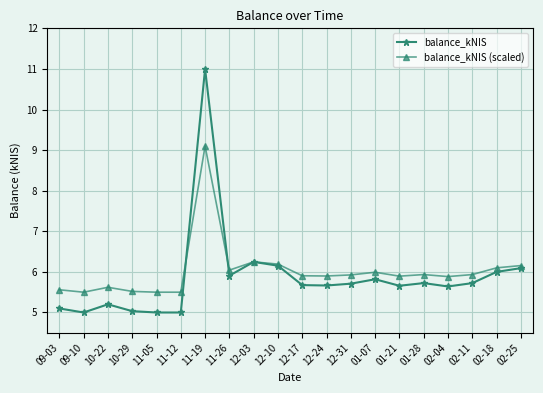

True or false: balance_kNIS (scaled) has a value of 5.5 at 11-12.

True